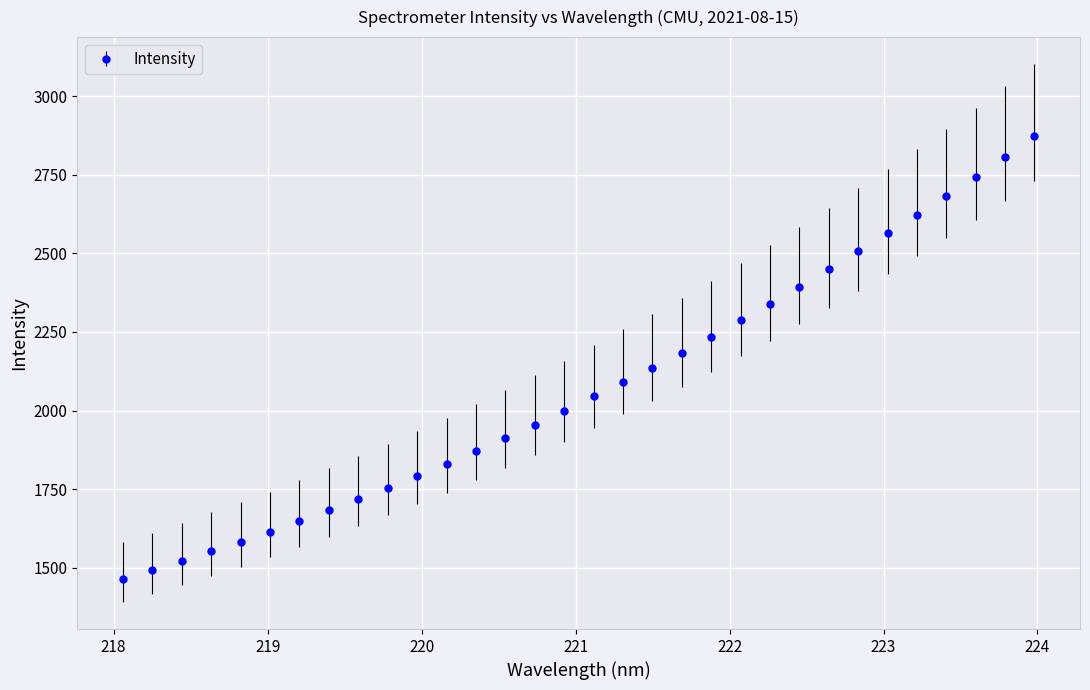

What is the maximum value shown in the chart?

2873.2